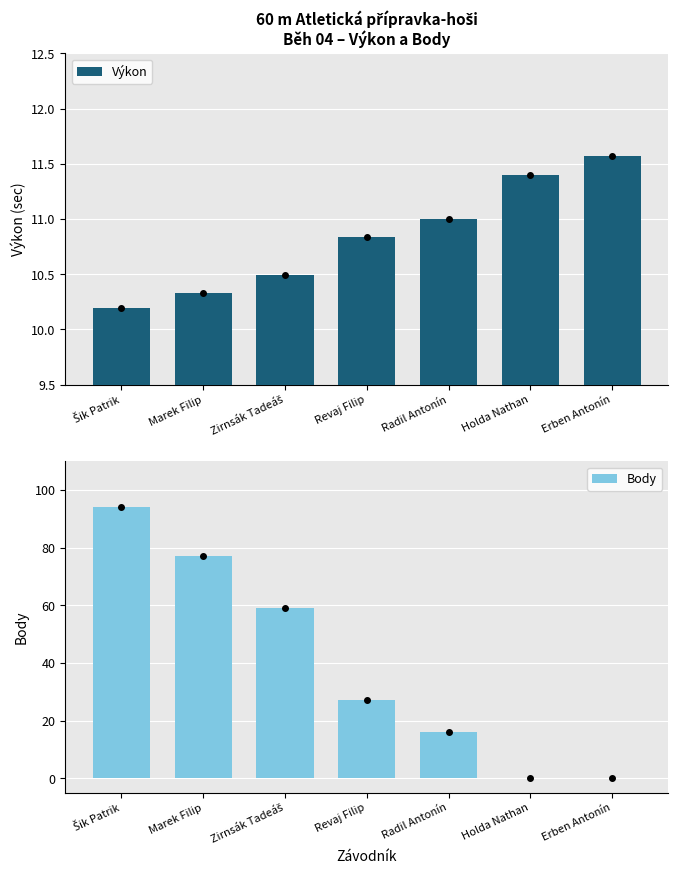

Does the chart contain any negative values?

No